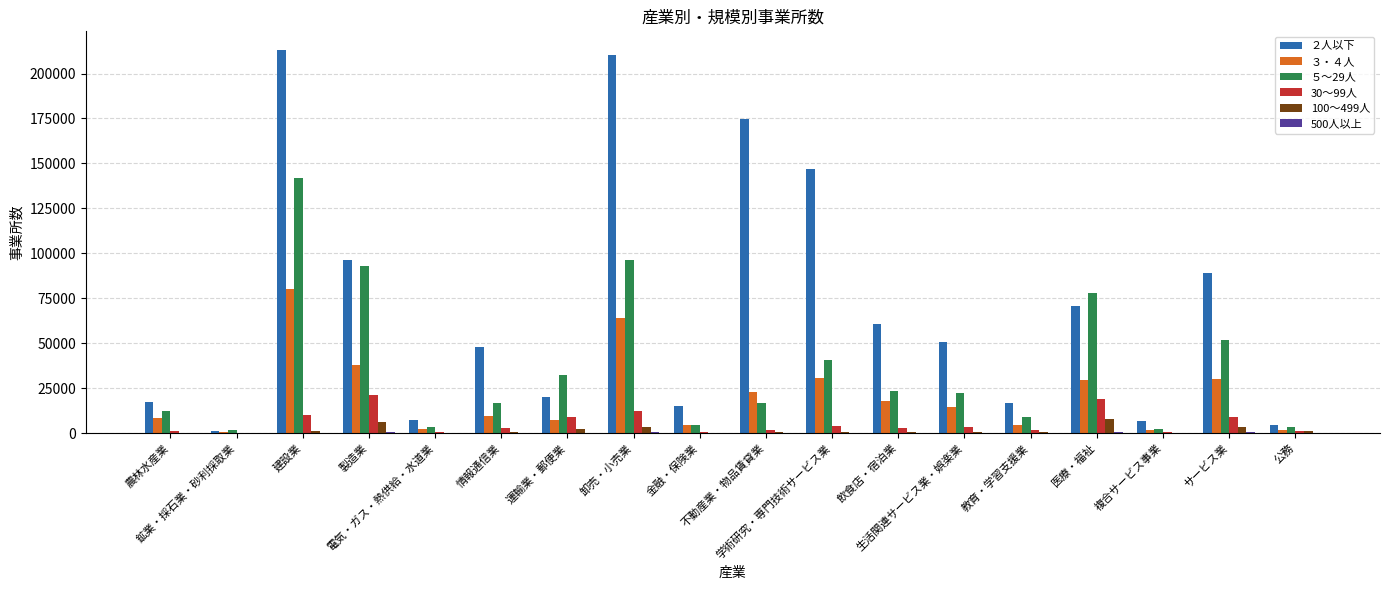

Which series has the largest total across all categories?

２人以下